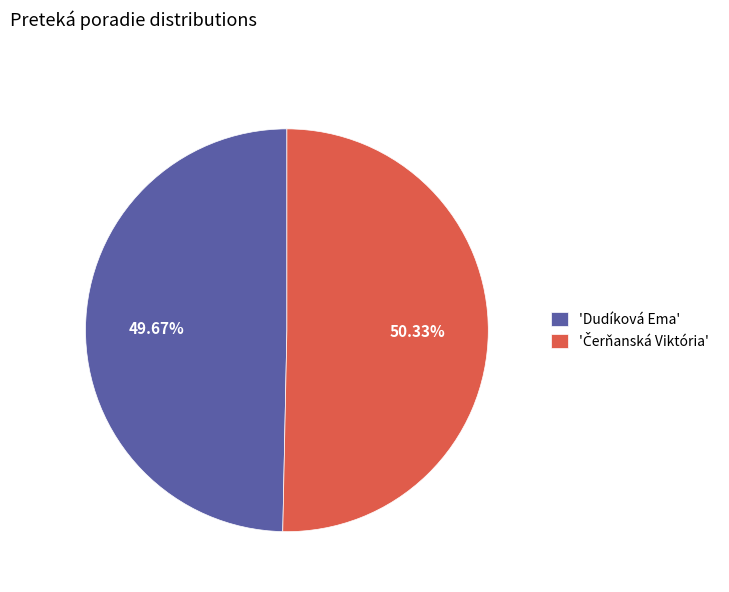

Which slice is the smallest?

'Dudíková Ema'